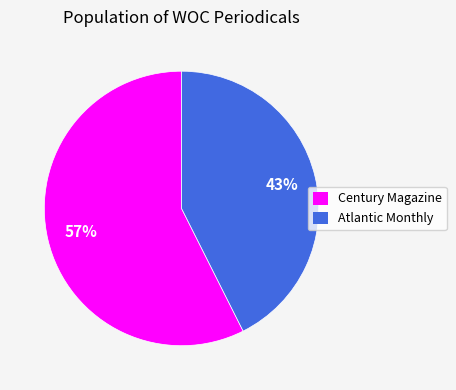

What percentage is the Century Magazine slice, to the nearest percent?

57%